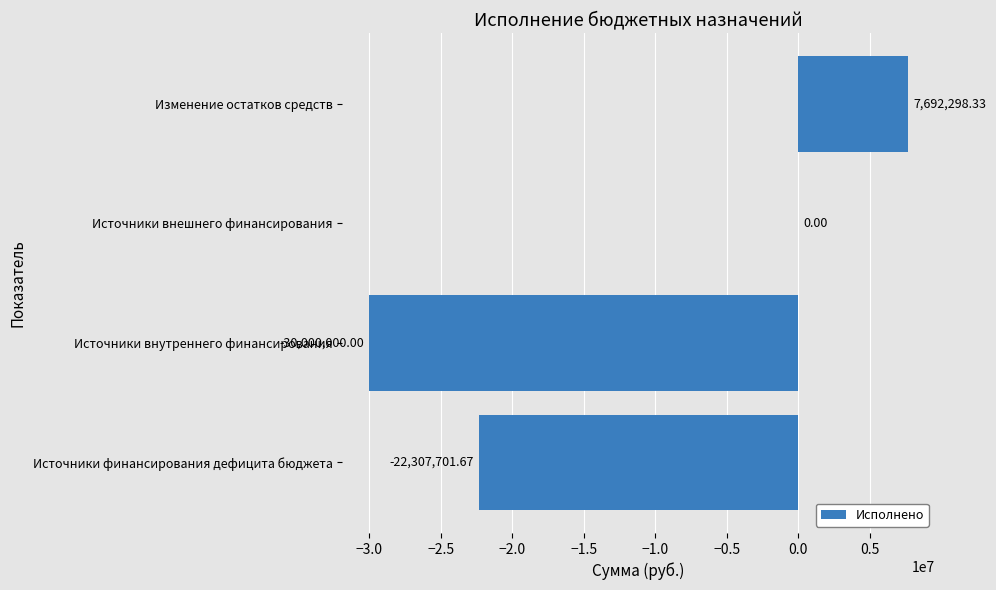

How many data points does each series have?

4